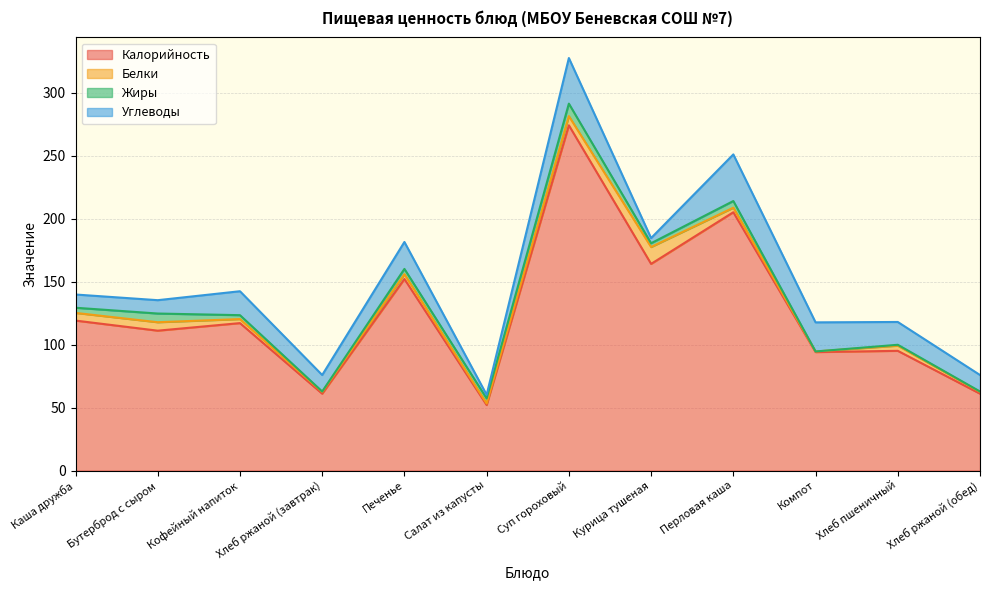

Which label corresponds to the largest value in the chart?

Суп гороховый